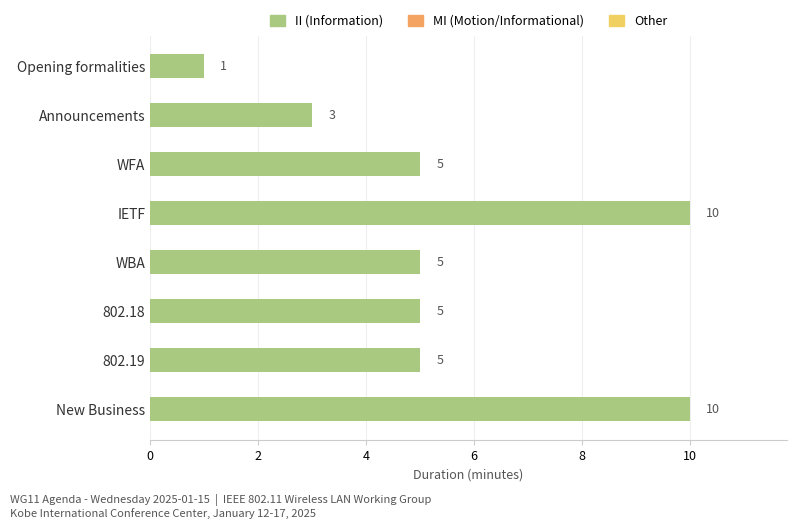

Approximately how many times larger is the value at WFA compared to Opening formalities?

5.0